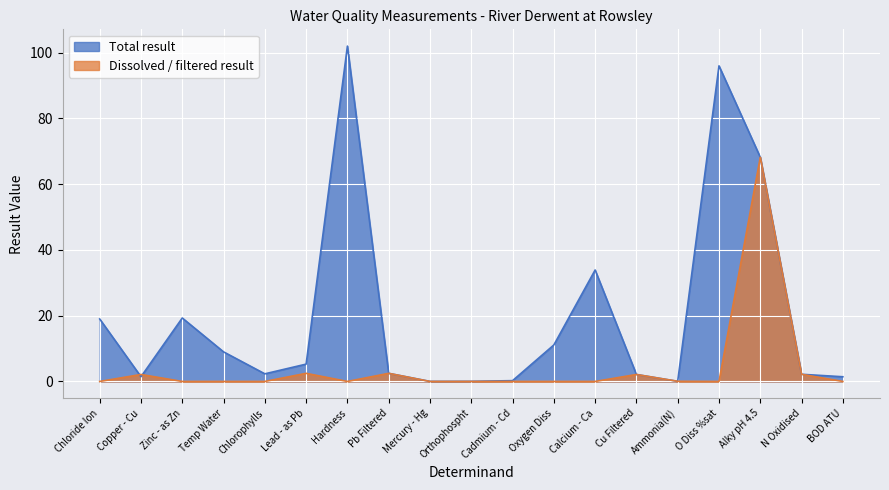

How many values in the Total result series exceed 2?

13